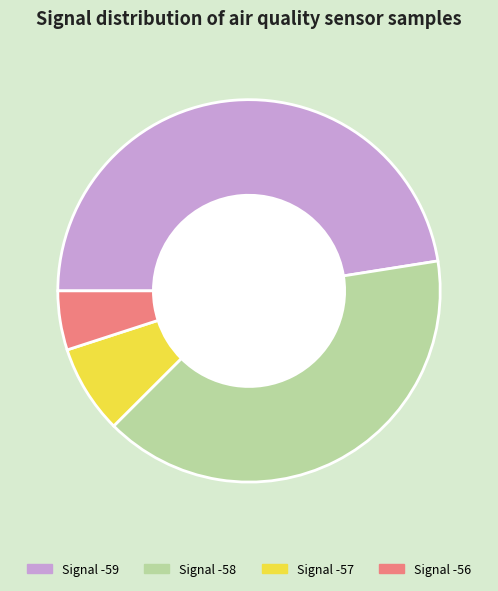

Is there a majority slice in this chart?

No